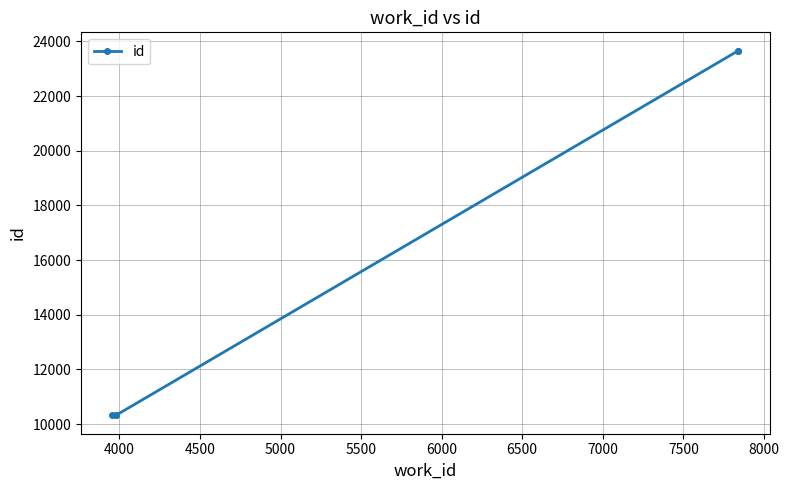

What is the smallest value displayed?

10317